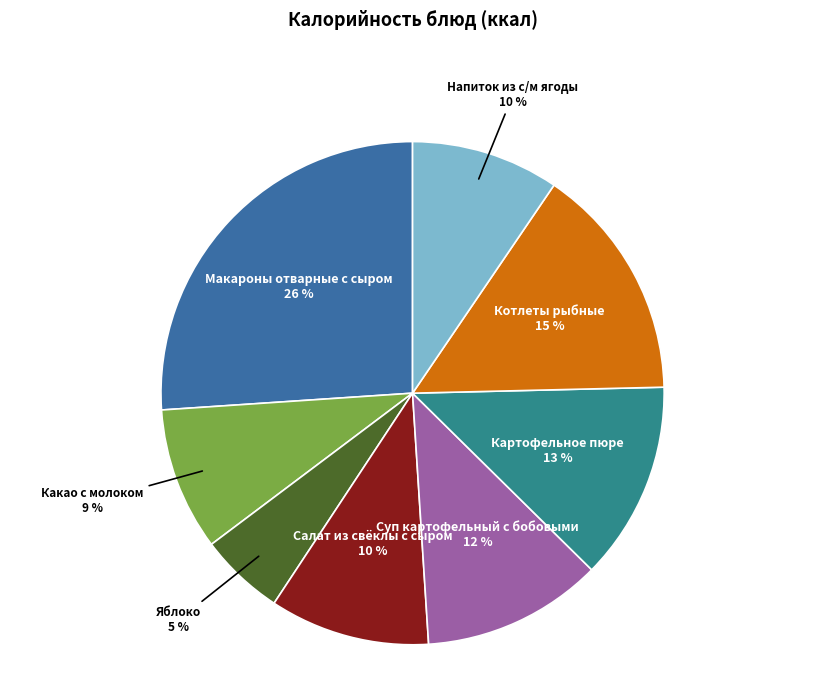

Is there any slice that represents more than half of the pie?

No